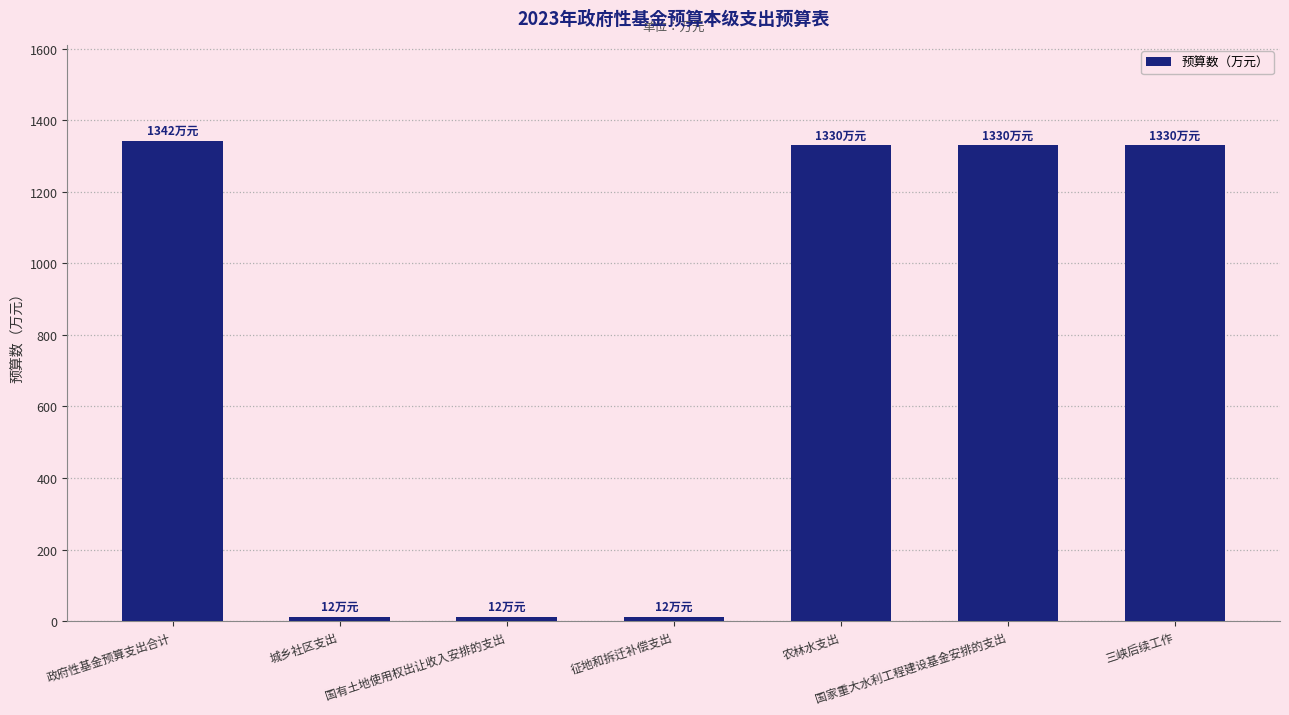

What value does the data have at 国家重大水利工程建设基金安排的支出, to the nearest 50?

1350